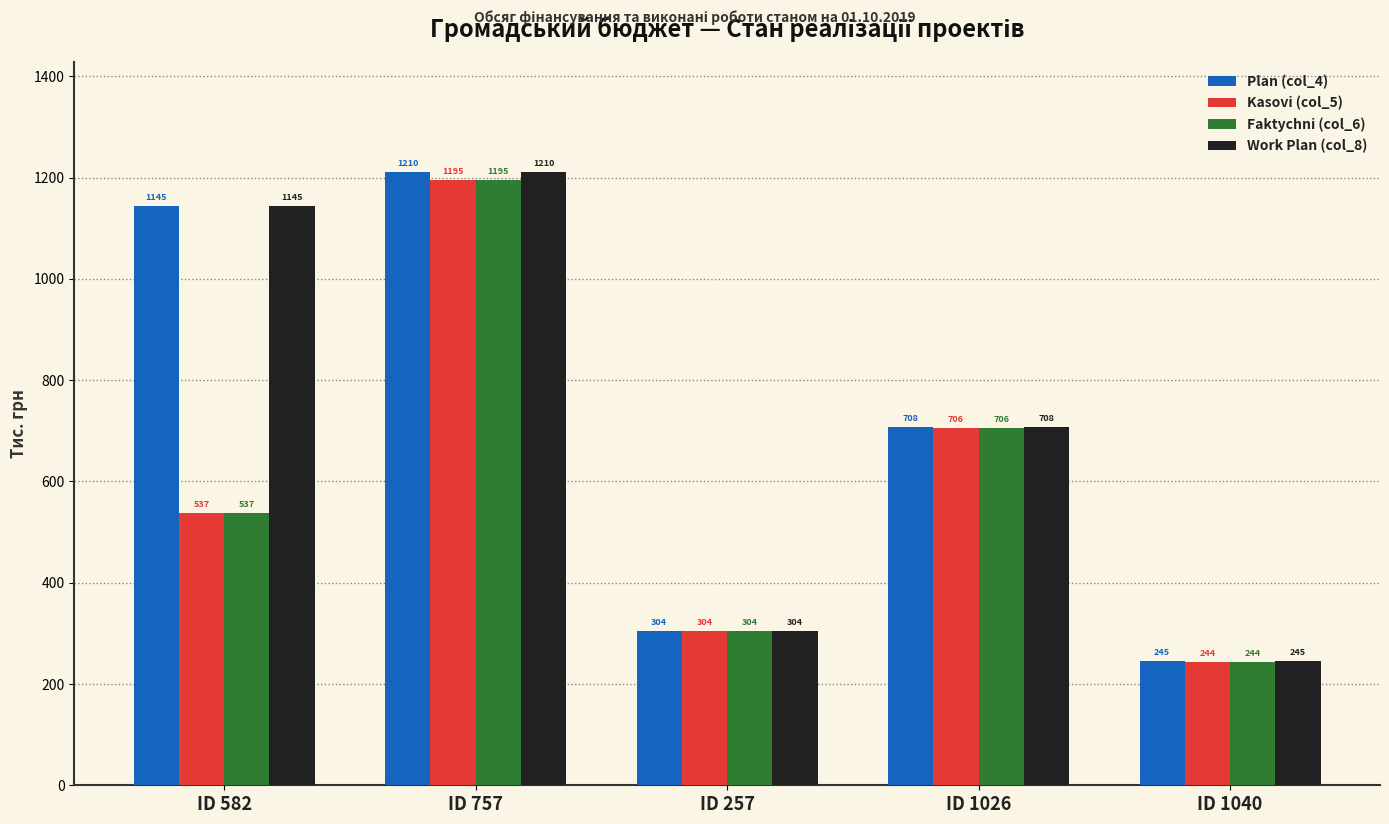

Does the chart contain any negative values?

No